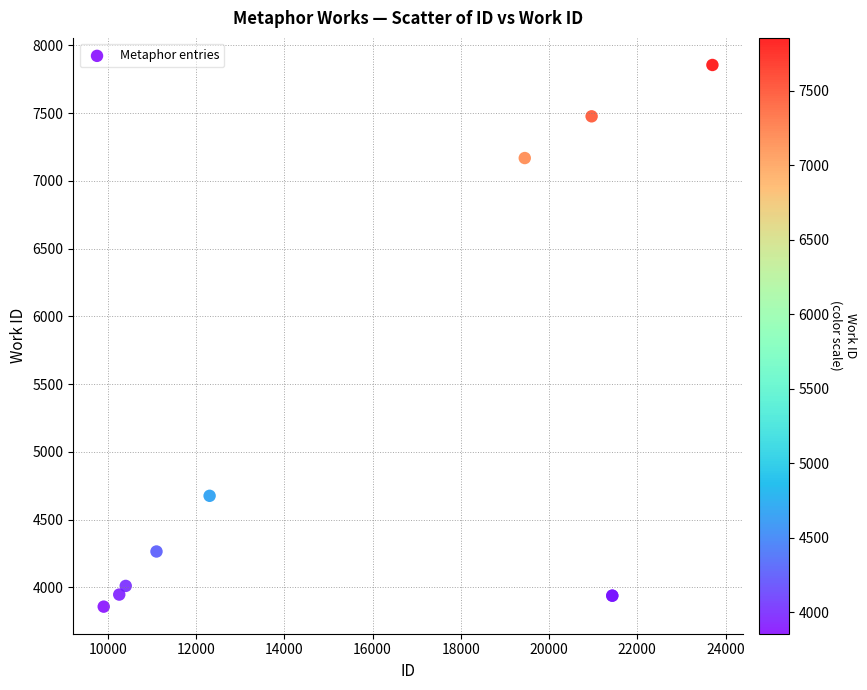

What Y value in the scatter plot is closest to 5856?

4675